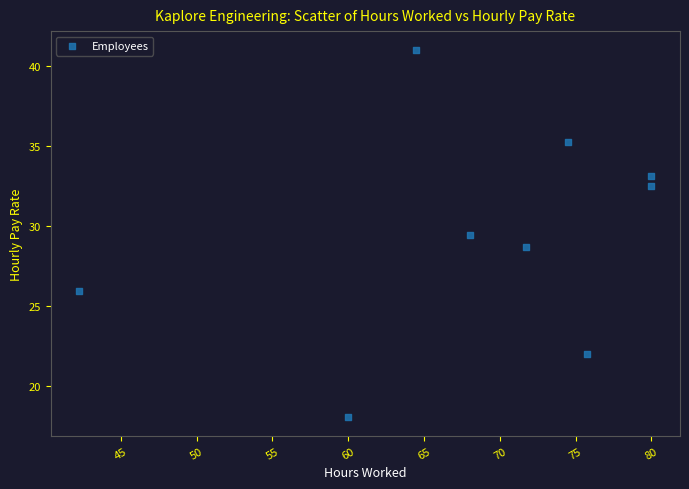

What is the average Y value?

29.5